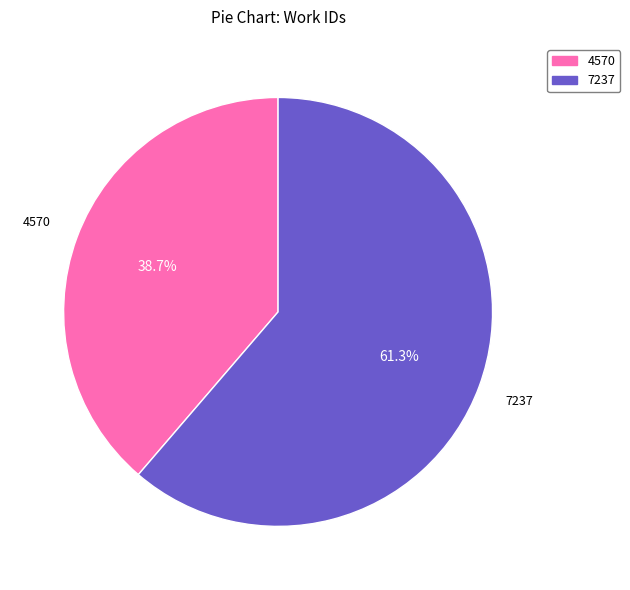

Is there any slice that represents more than half of the pie?

Yes